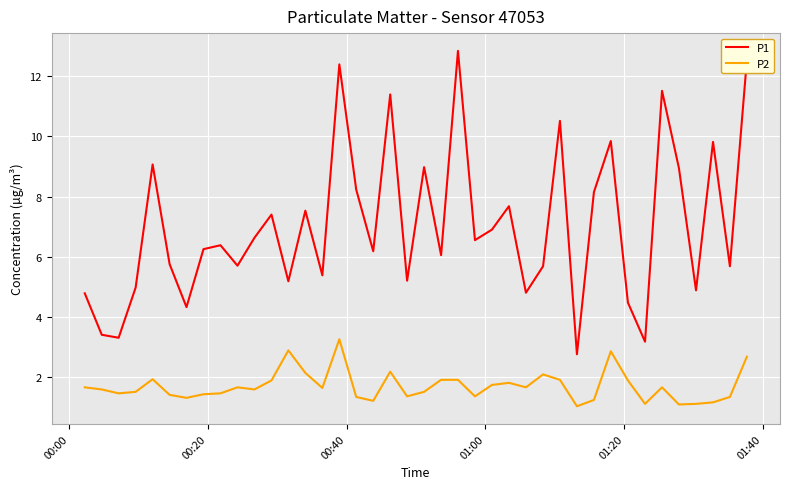

True or false: P1 and P2 cross at least once.

False